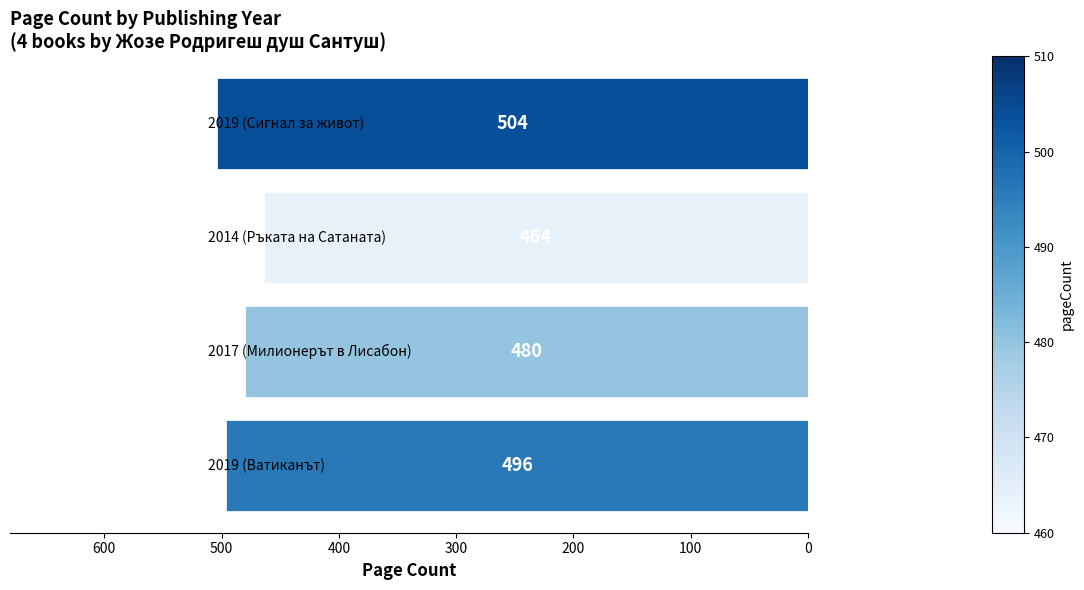

How many data points are less than 496?

2